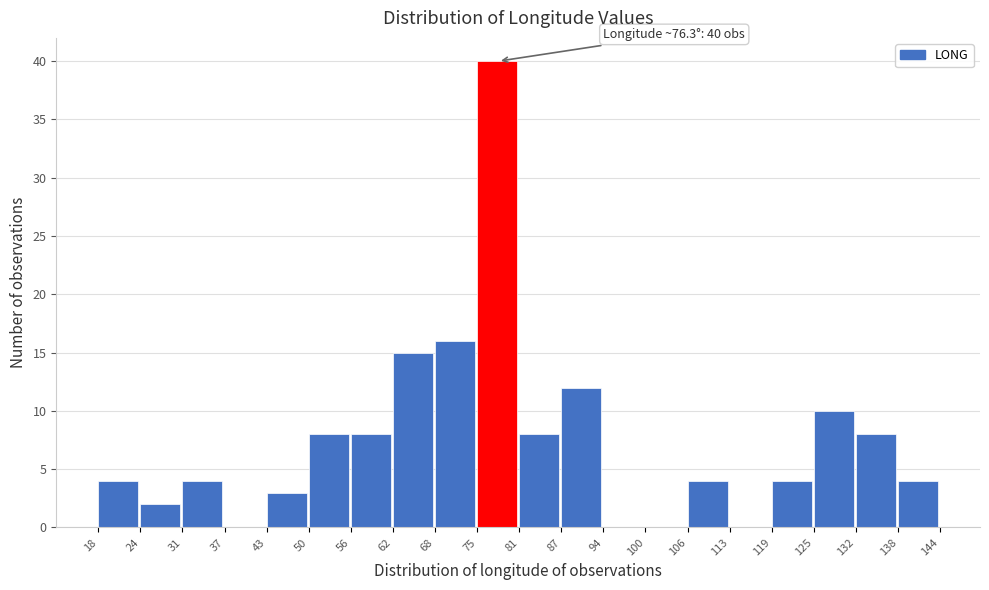

Over which range of the x-axis is the bar tallest?

75 to 81